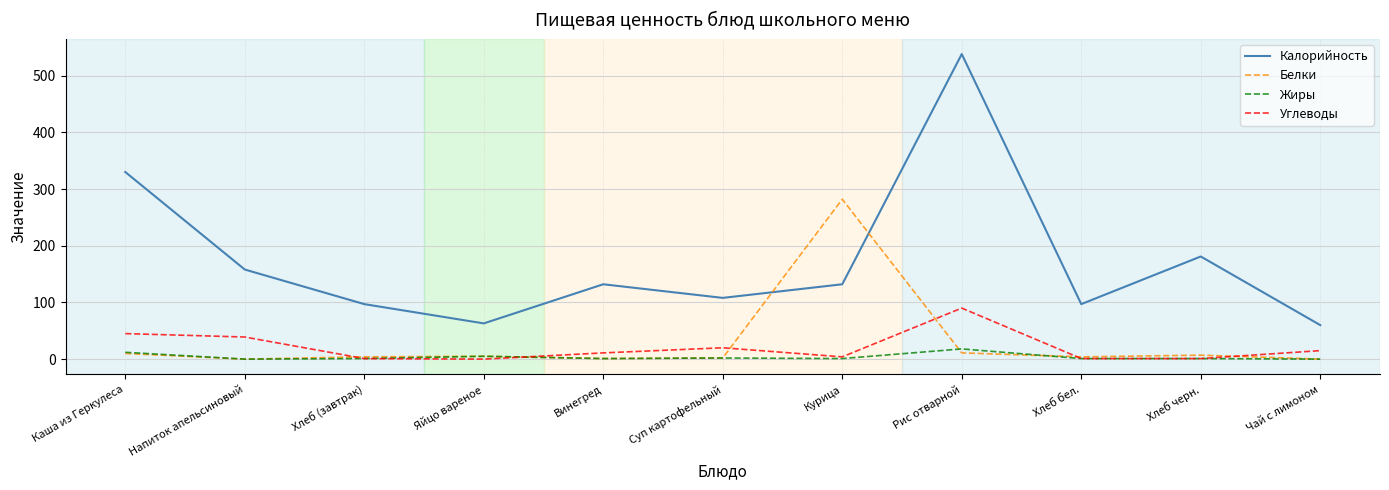

What is the greatest value displayed?

538